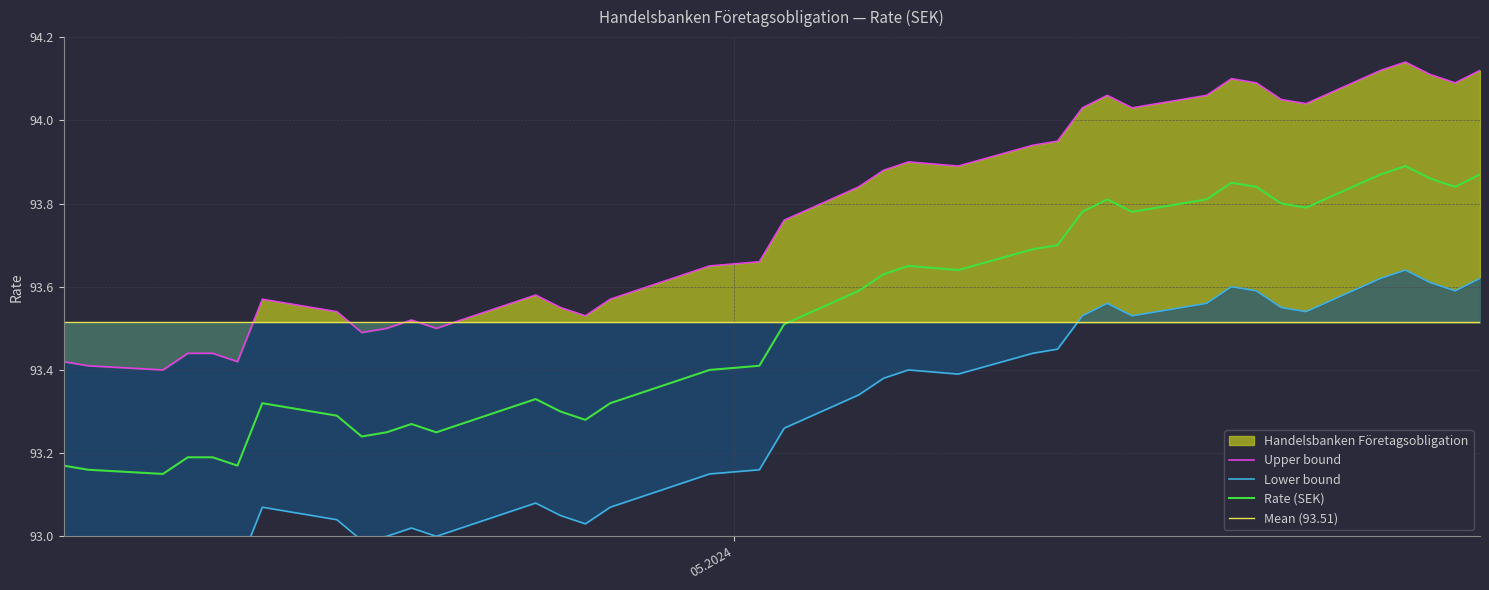

Rank the categories by value from highest to lowest.

28.05.2024, 31.05.2024, 27.05.2024, 29.05.2024, 21.05.2024, 30.05.2024, 22.05.2024, 20.05.2024, 16.05.2024, 23.05.2024, 24.05.2024, 17.05.2024, 15.05.2024, 14.05.2024, 13.05.2024, 08.05.2024, 10.05.2024, 07.05.2024, 06.05.2024, 03.05.2024, 02.05.2024, 30.04.2024, 29.04.2024, 23.04.2024, 26.04.2024, 12.04.2024, 22.04.2024, 24.04.2024, 15.04.2024, 25.04.2024, 18.04.2024, 19.04.2024, 17.04.2024, 16.04.2024, 10.04.2024, 09.04.2024, 11.04.2024, 04.04.2024, 05.04.2024, 08.04.2024